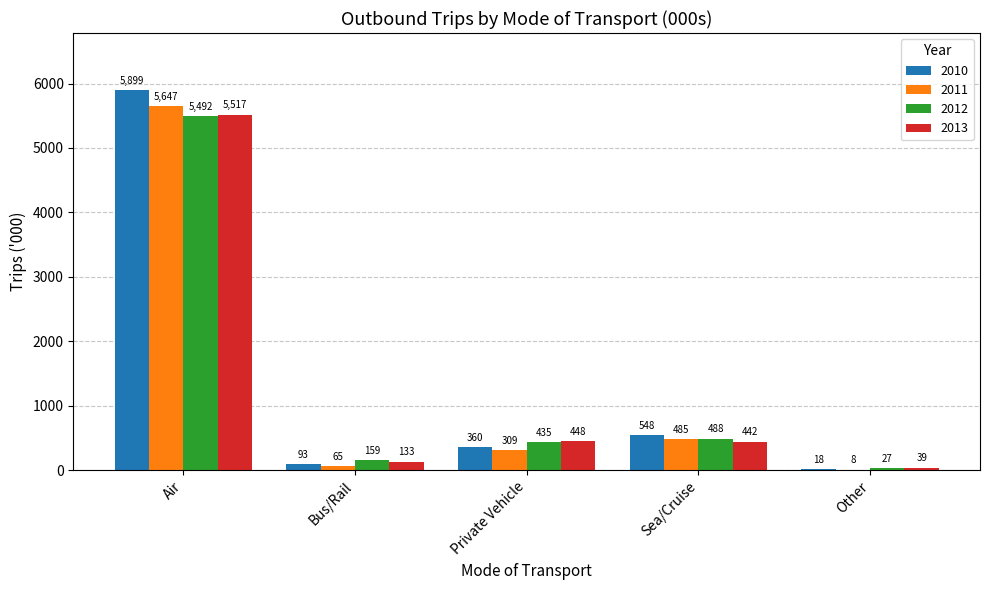

Is the value of 2011 at Bus/Rail greater than the value of 2013 at Sea/Cruise?

No